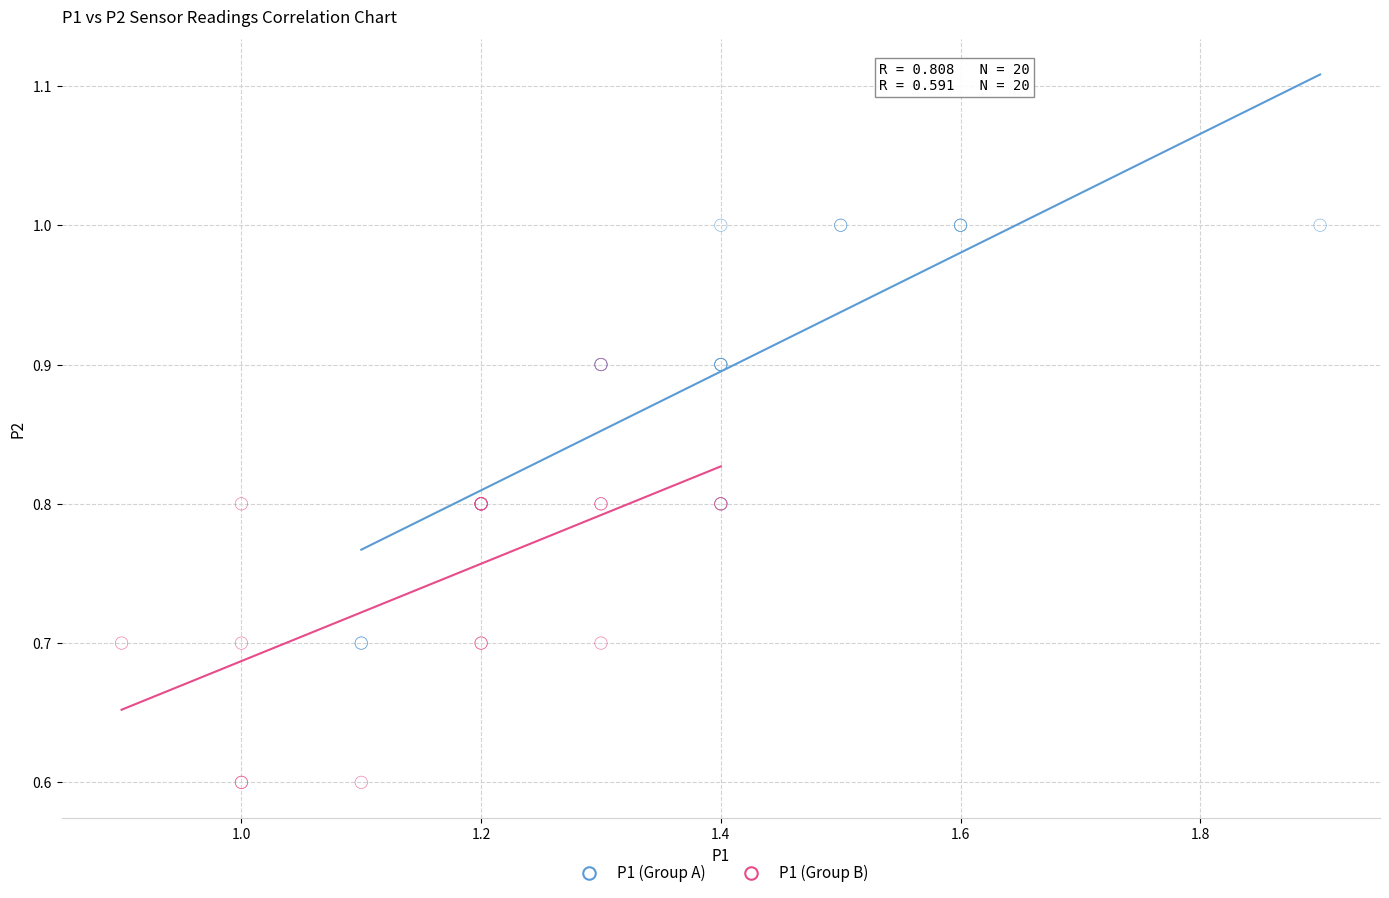

Which series reaches the maximum Y coordinate?

P1 (Group A)